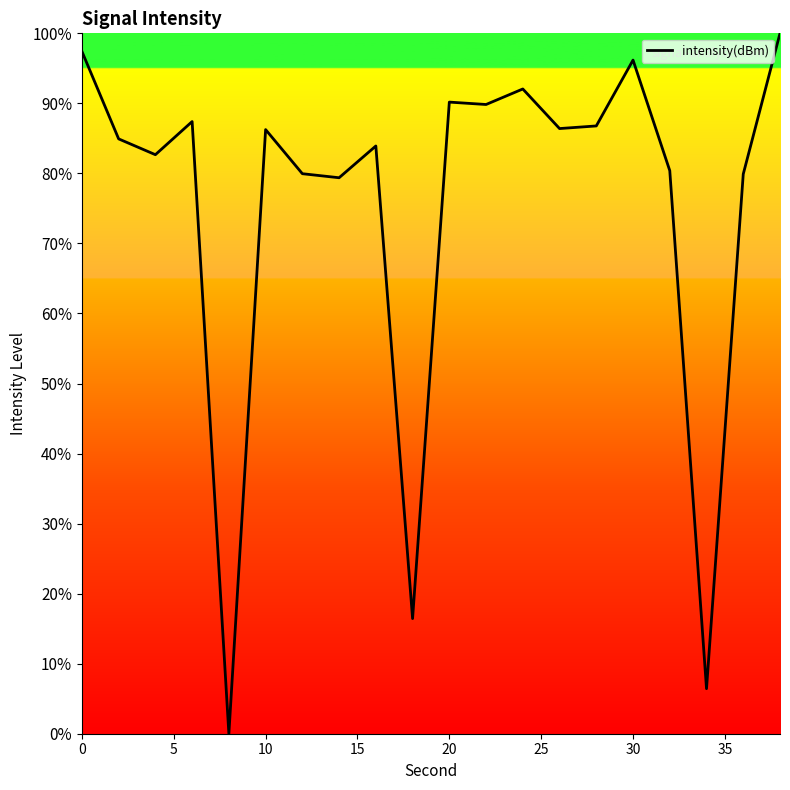

How many values are below 86?

10